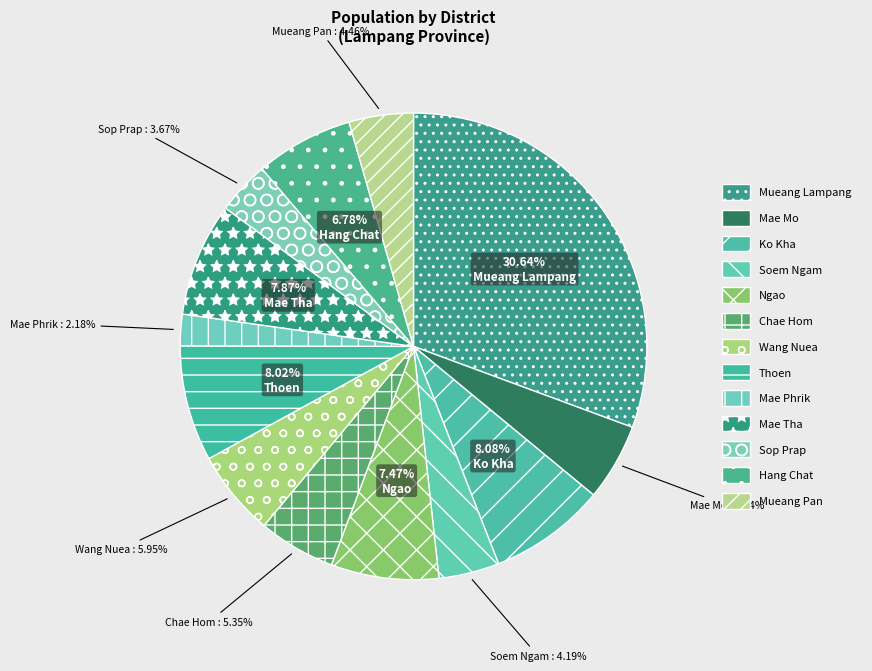

Rank the categories by value from highest to lowest.

Mueang Lampang, Ko Kha, Thoen, Mae Tha, Ngao, Hang Chat, Wang Nuea, Chae Hom, Mae Mo, Mueang Pan, Soem Ngam, Sop Prap, Mae Phrik